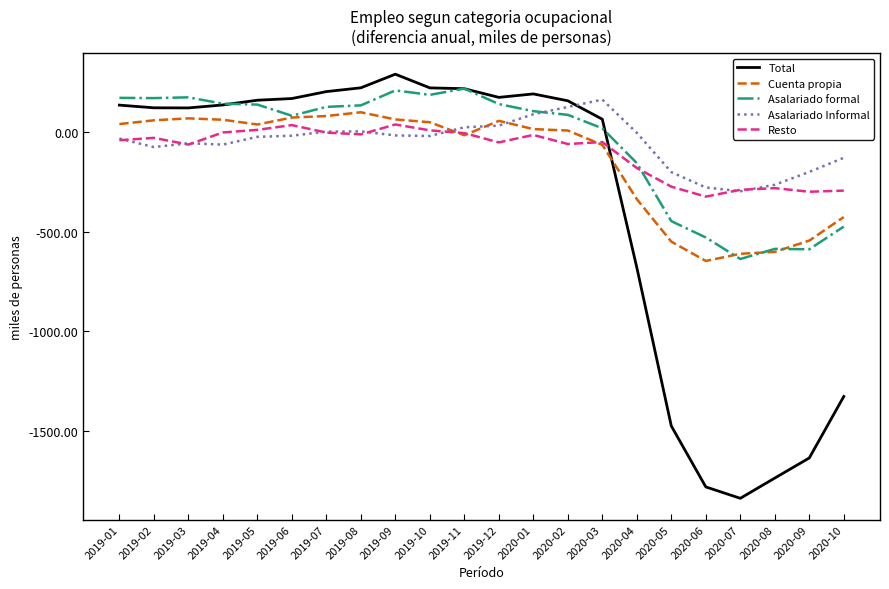

At which category is the sum across all series the highest?

2019-09